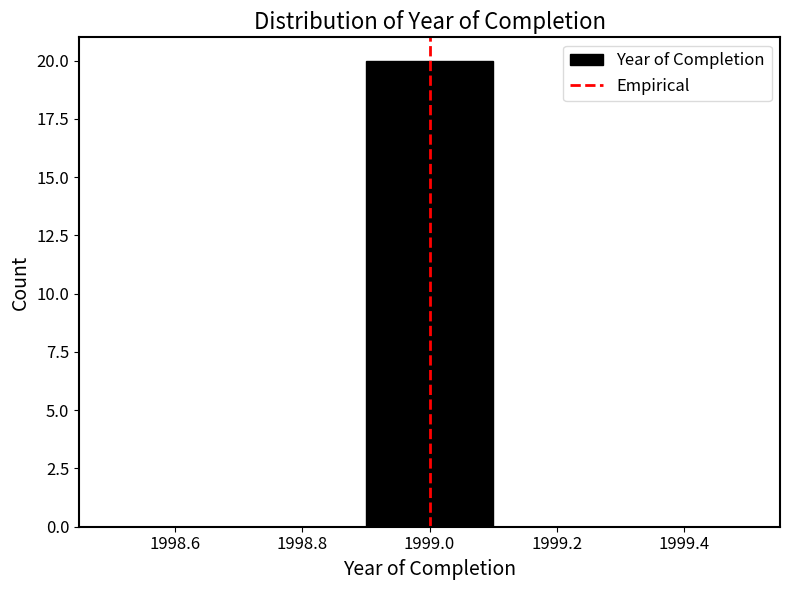

Which range on the x-axis has the tallest bar?

1998.9 to 1999.1